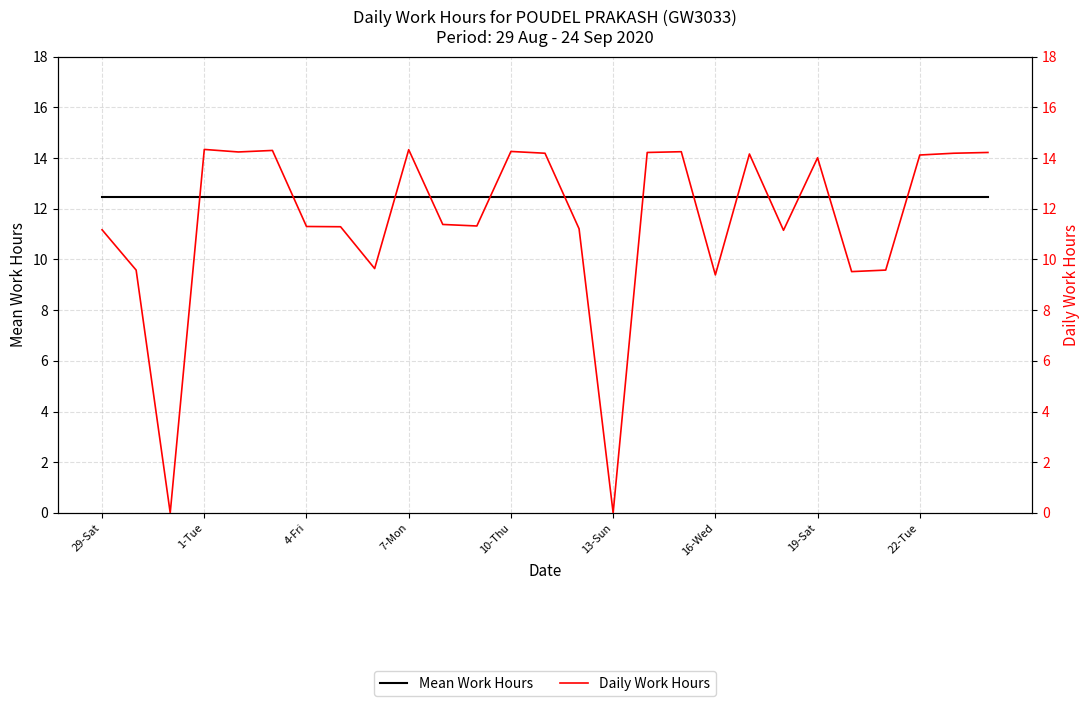

How many lines are shown in the chart?

2